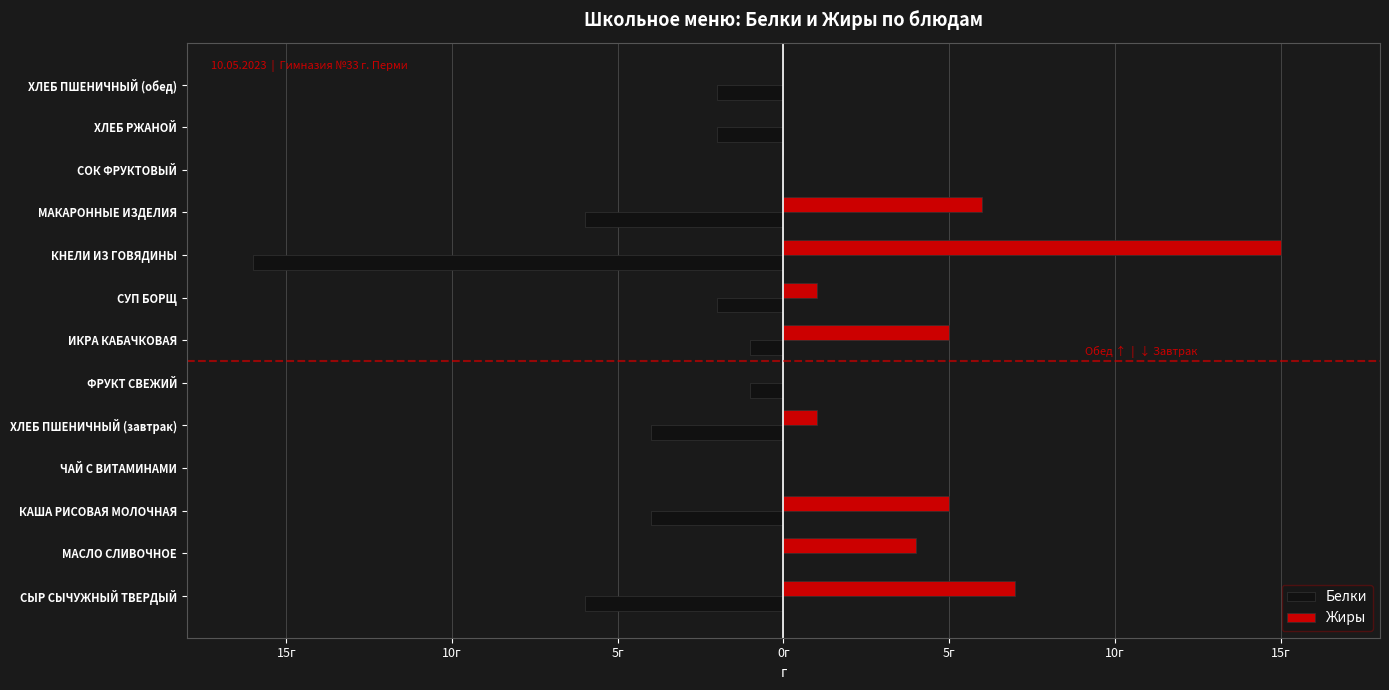

Reading left to right, what are all the values shown in this chart?

Белки: -6	0	-4	0	-4	-1	-1	-2	-16	-6	0	-2	-2
Жиры: 7	4	5	0	1	0	5	1	15	6	0	0	0